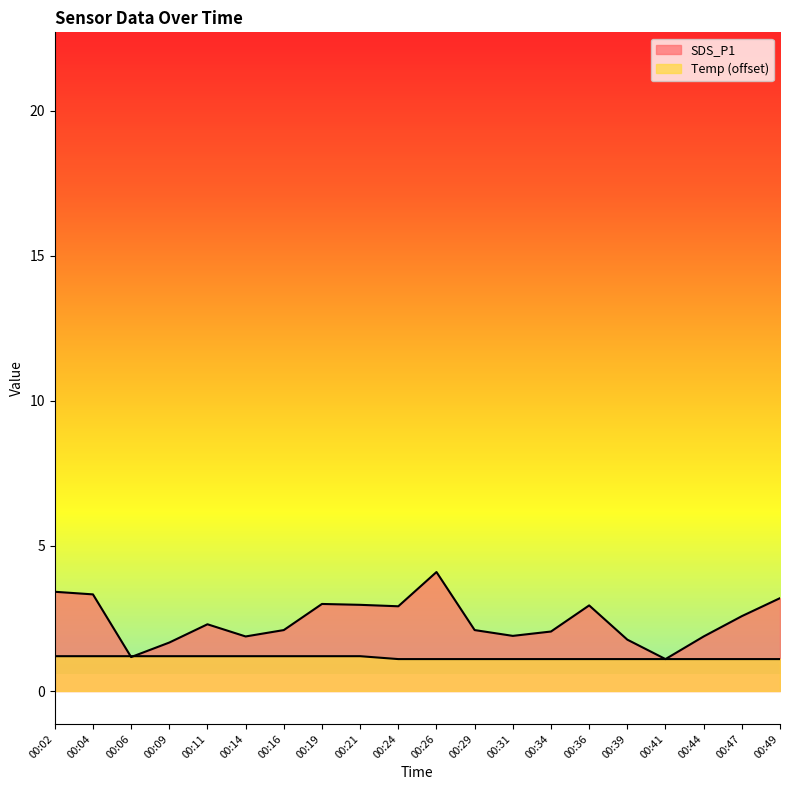

True or false: SDS_P1 has more than 2 points higher than both neighbors.

True